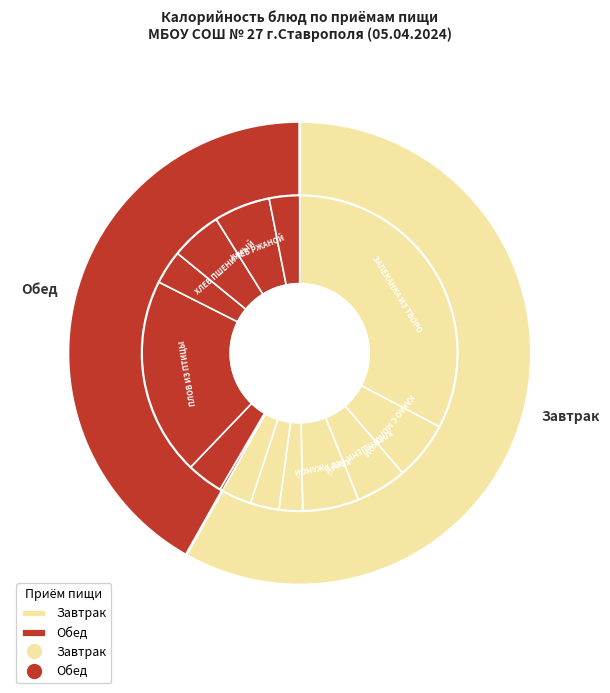

The ФРУКТЫ (завтрак) slice represents 3% of the pie. True or false?

True